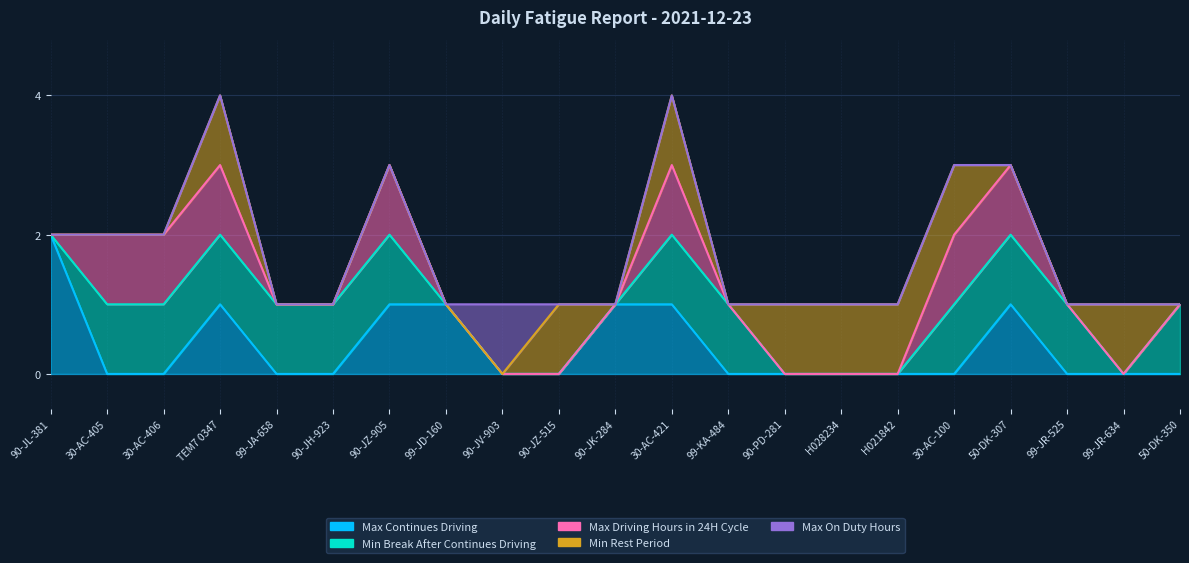

Is it true that Max Driving Hours in 24H Cycle equals 0 at 99-KA-484?

False